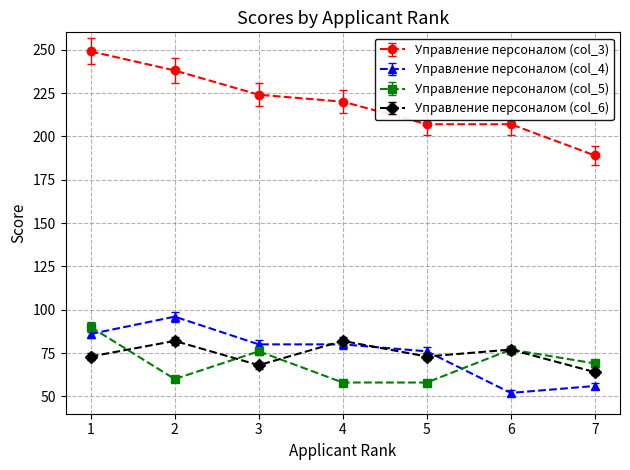

Which series ends up on top after the final intersection of Управление персоналом (col_5) and Управление персоналом (col_4)?

Управление персоналом (col_5)